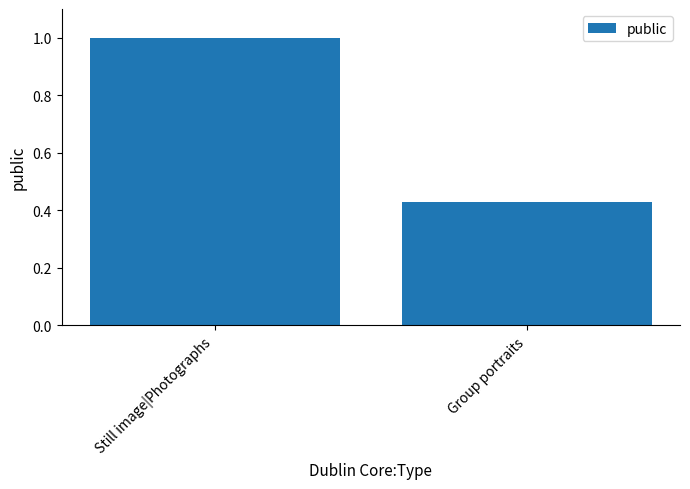

Read the value at Still image|Photographs.

1.0